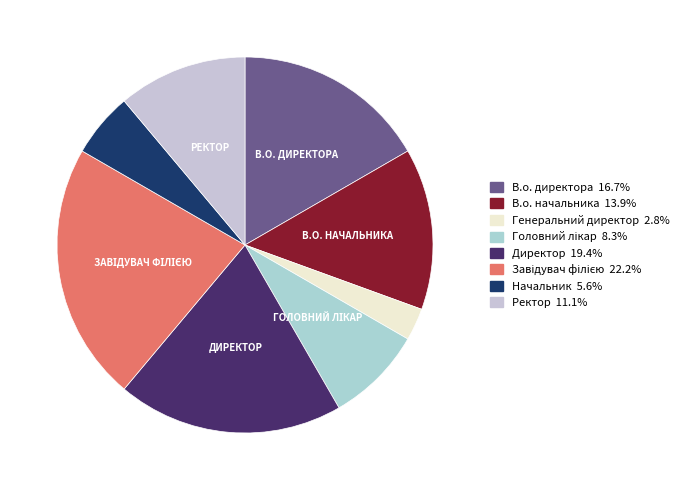

How many segments does this pie chart have?

8